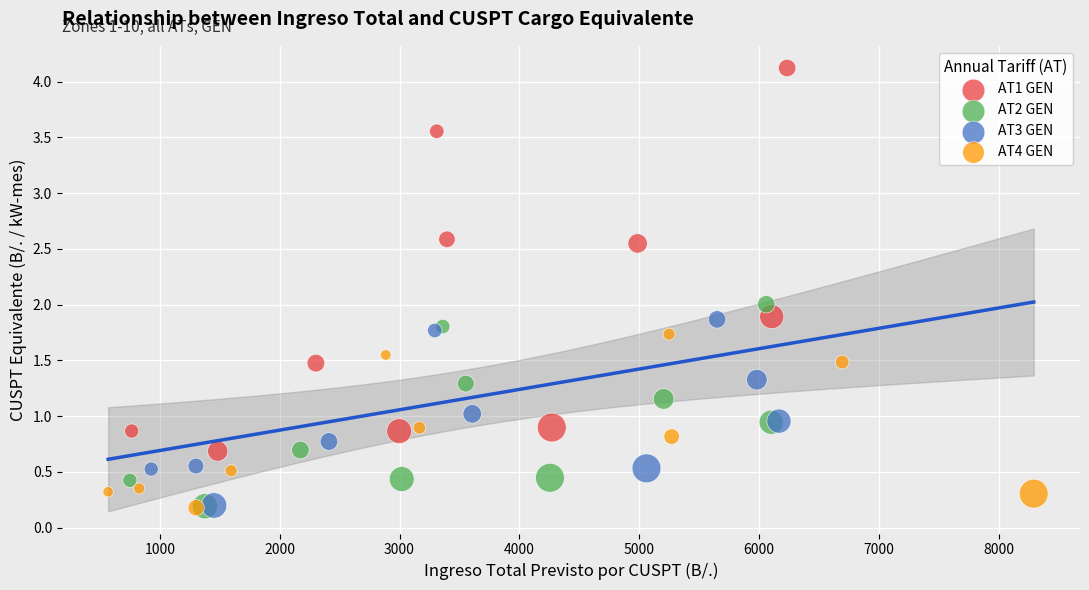

Which series has the widest spread of Y values?

AT1 GEN